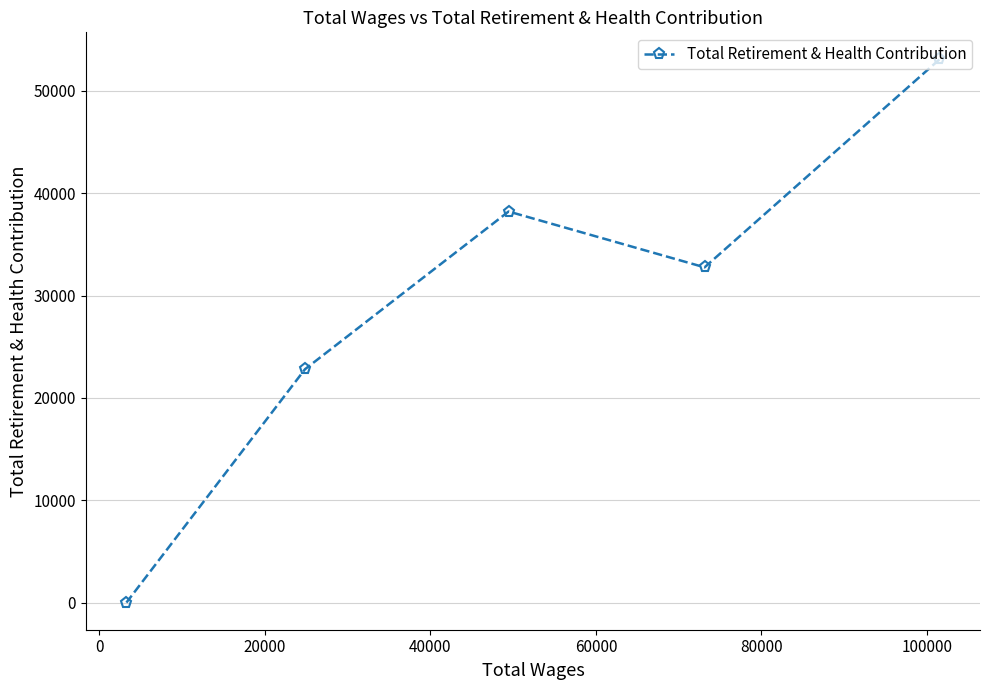

What is the average value?

29366.7